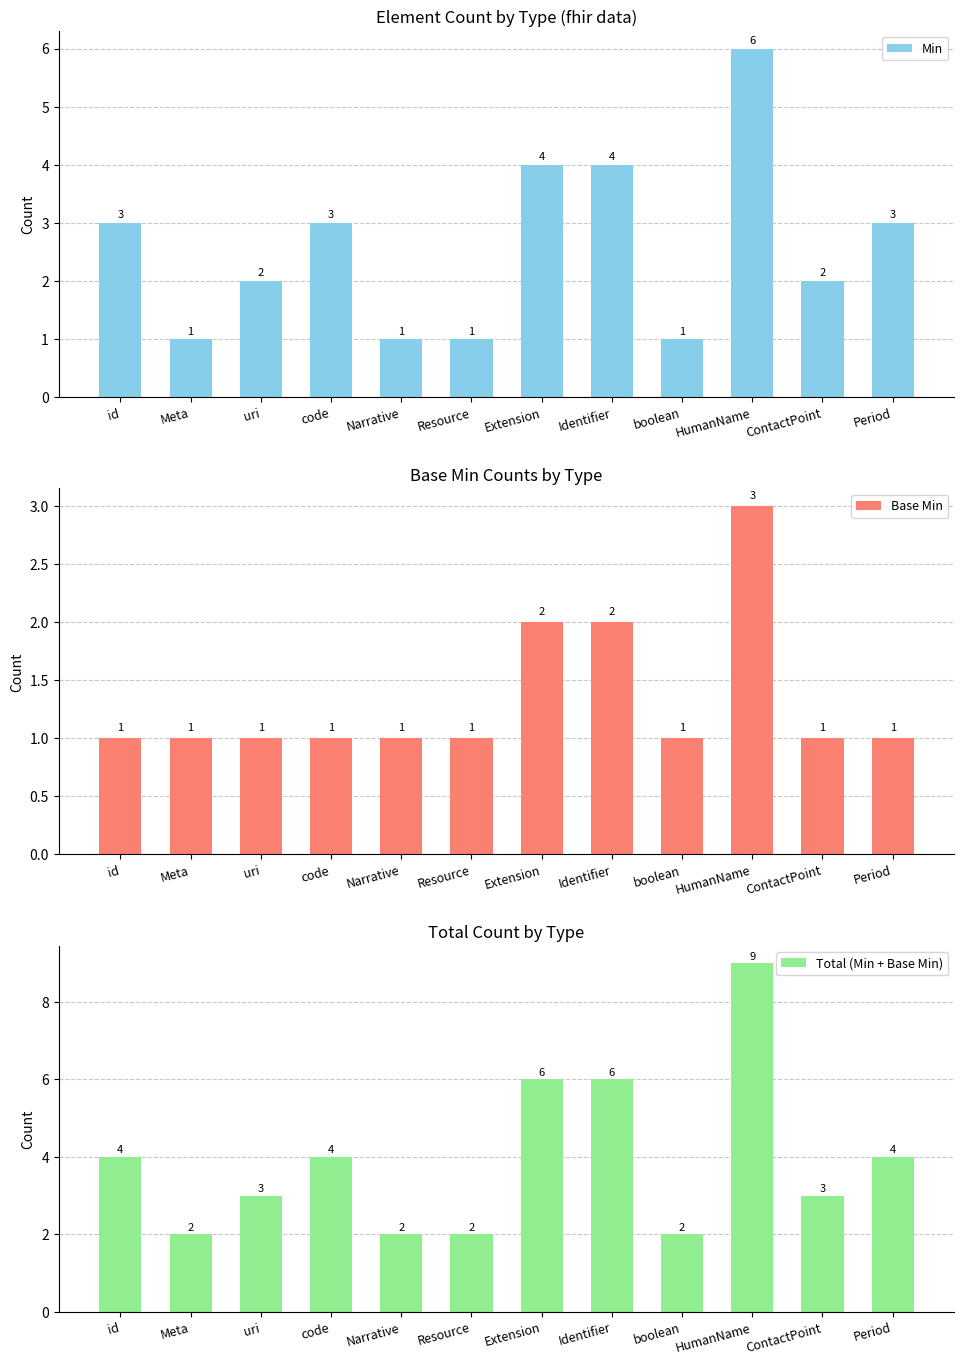

What are all the series names shown in the legend?

Min, Base Min, Total (Min + Base Min)